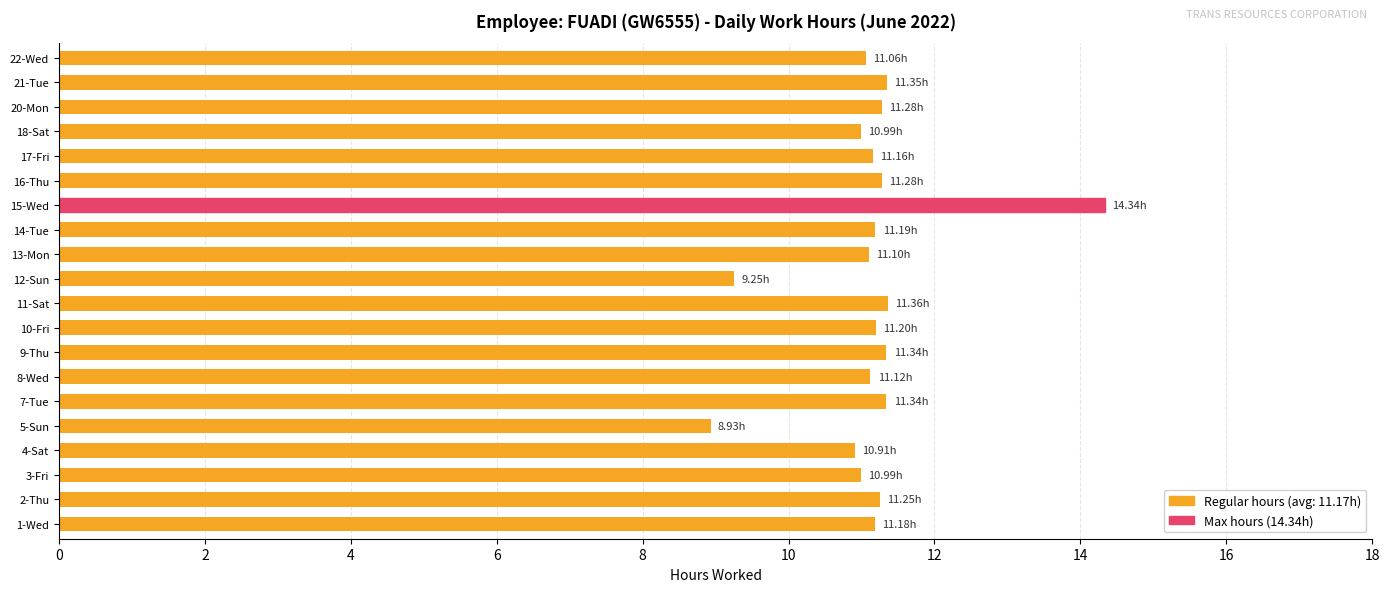

Which has a higher value, 12-Sun or 11-Sat?

11-Sat